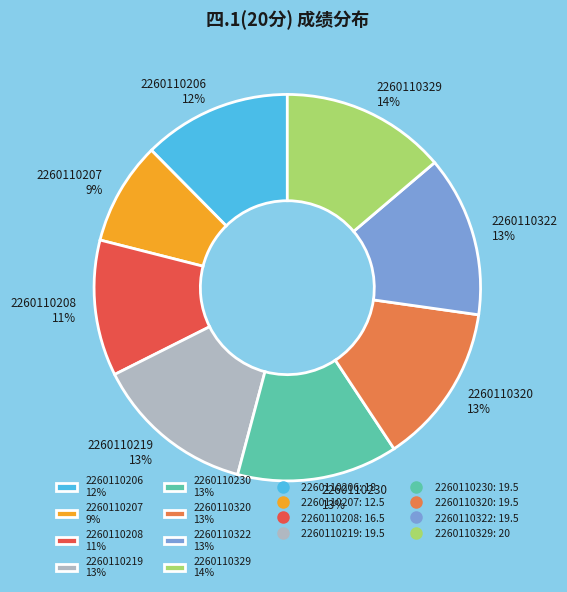

What is the ratio of the value at 2260110206 to the value at 2260110329?

0.9